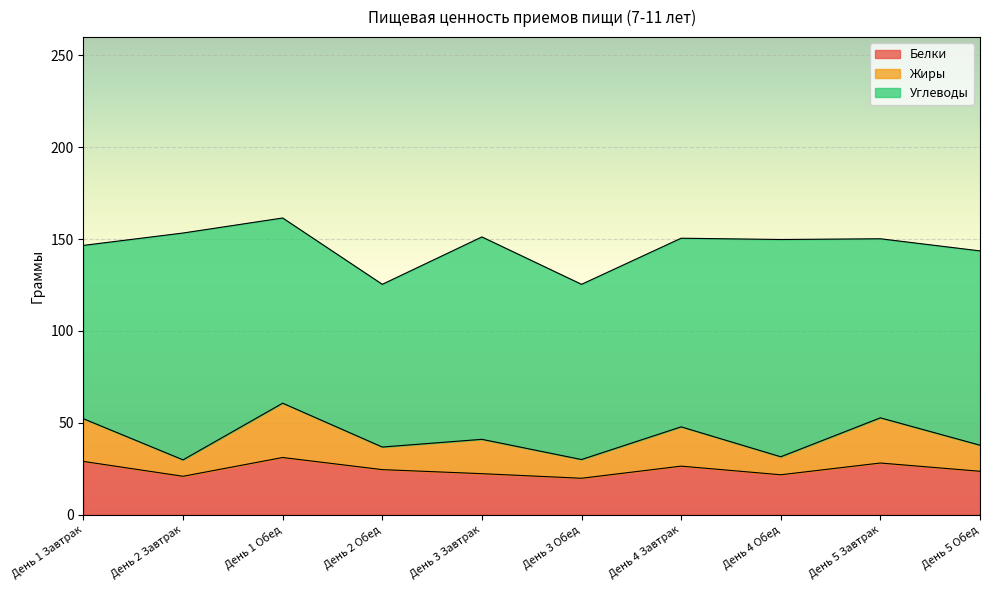

At which category is the sum across all series the highest?

День 1 Обед